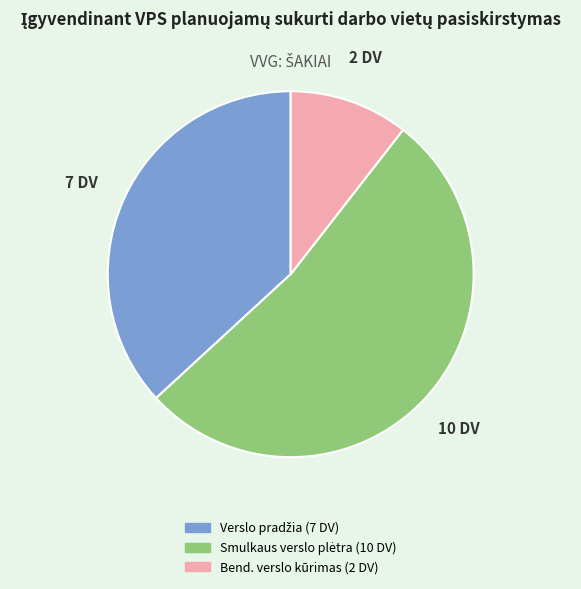

Does any single category account for the majority?

Yes